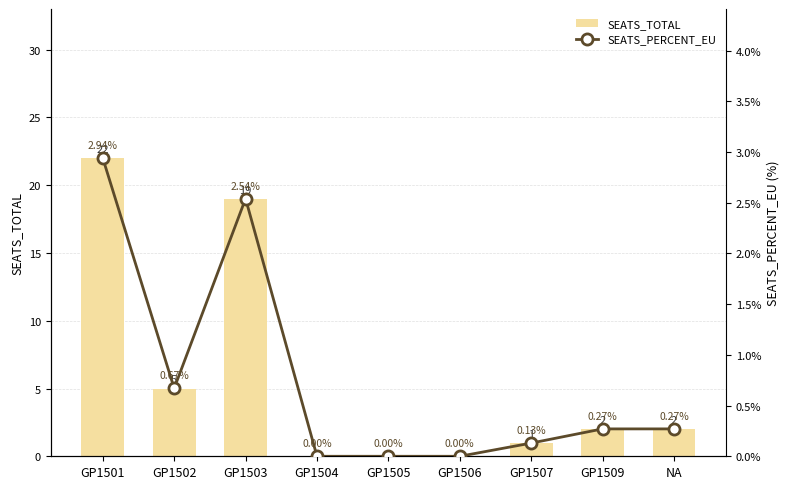

How many values in the SEATS_TOTAL series are below 2?

4